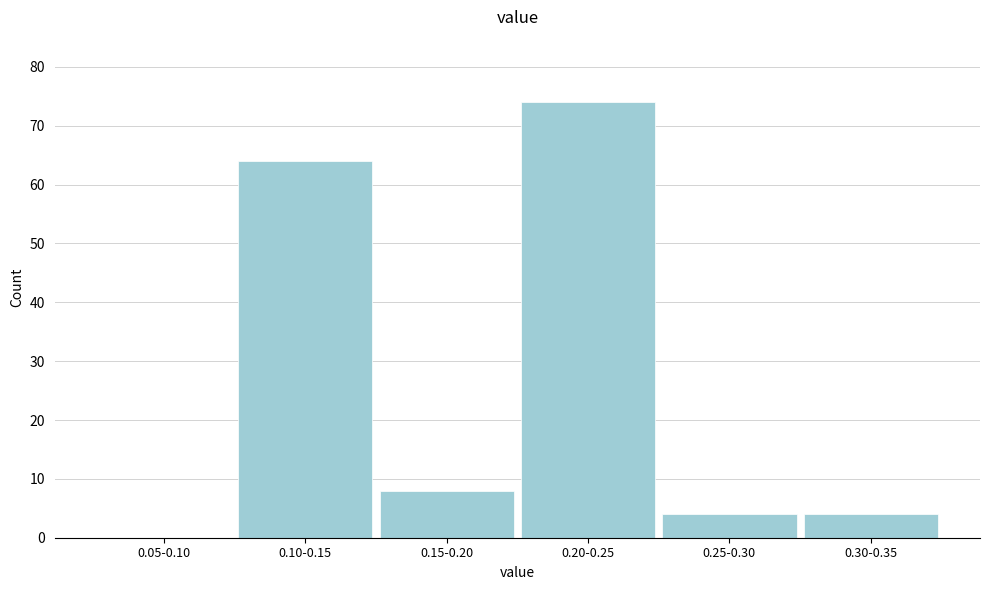

Reading left to right, transcribe all the data shown in this chart.

0.05-0.10=0	0.10-0.15=64	0.15-0.20=8	0.20-0.25=74	0.25-0.30=4	0.30-0.35=4